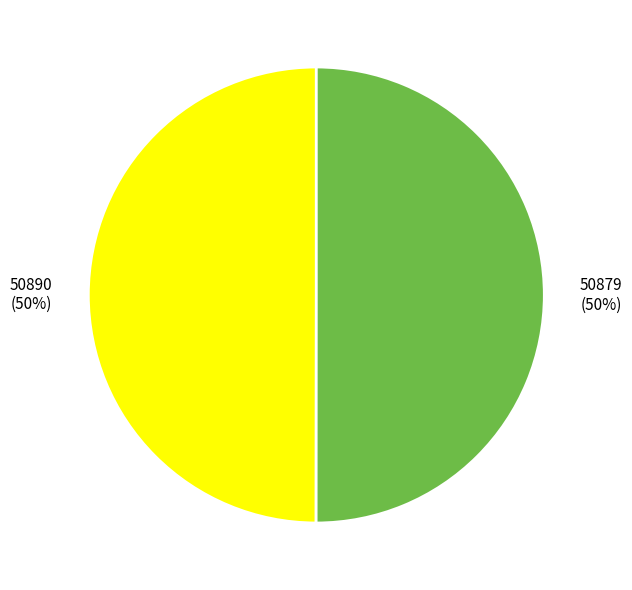

The 50890 slice represents 50% of the pie. True or false?

True